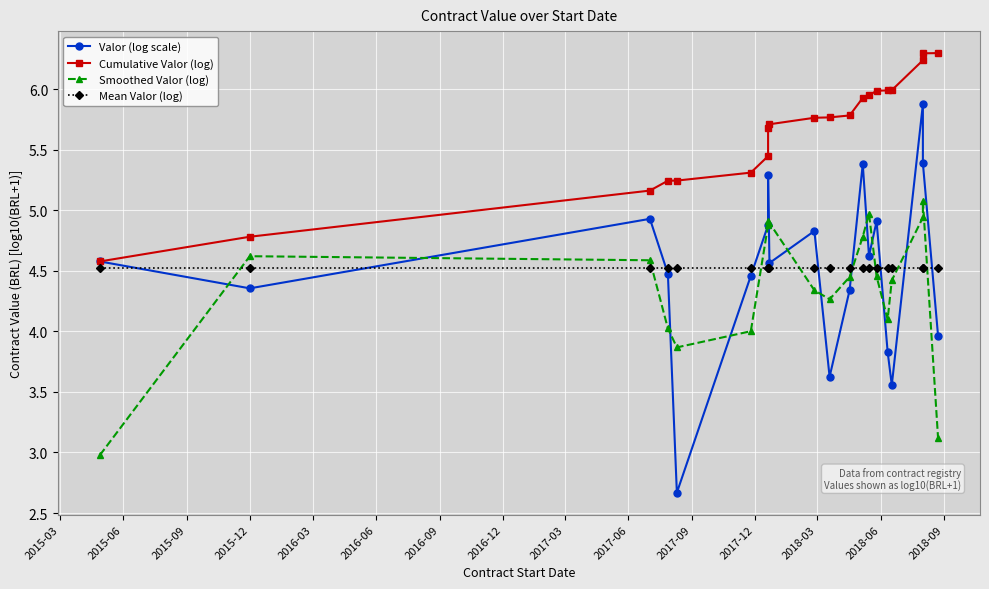

The Valor (log scale) series shows 4.5 at 2016-06. True or false?

True